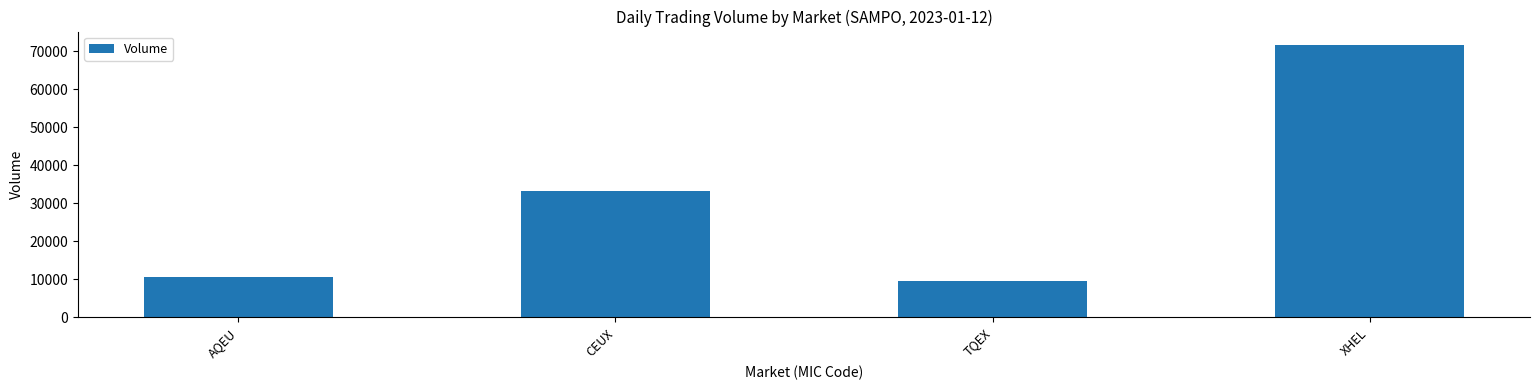

Reading left to right, extract all data points from this chart.

AQEU=10547	CEUX=33189	TQEX=9638	XHEL=71626